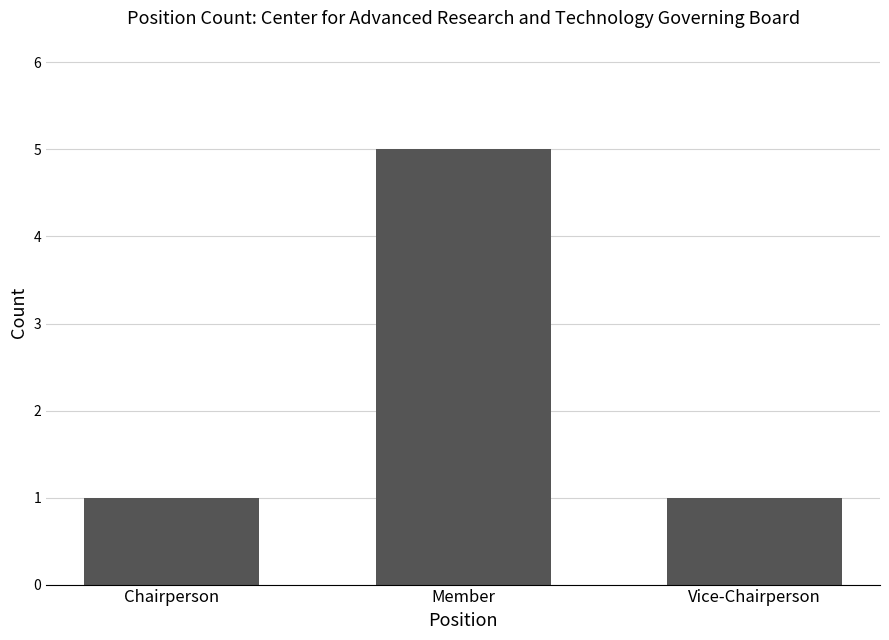

Are the bars grouped side by side (vs. stacked)?

No